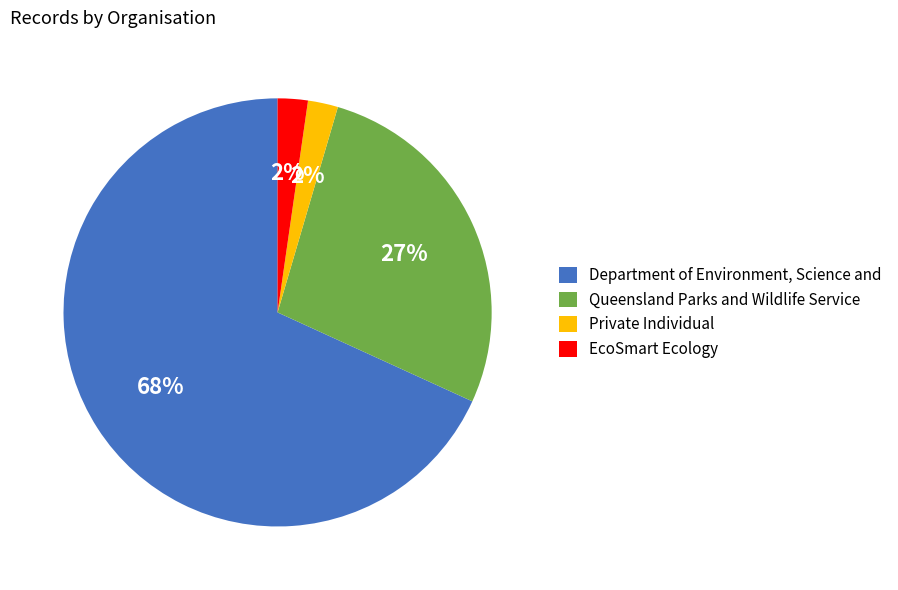

To the nearest percent, what is the difference between the Private Individual and Queensland Parks and Wildlife Service slice percentages?

25%